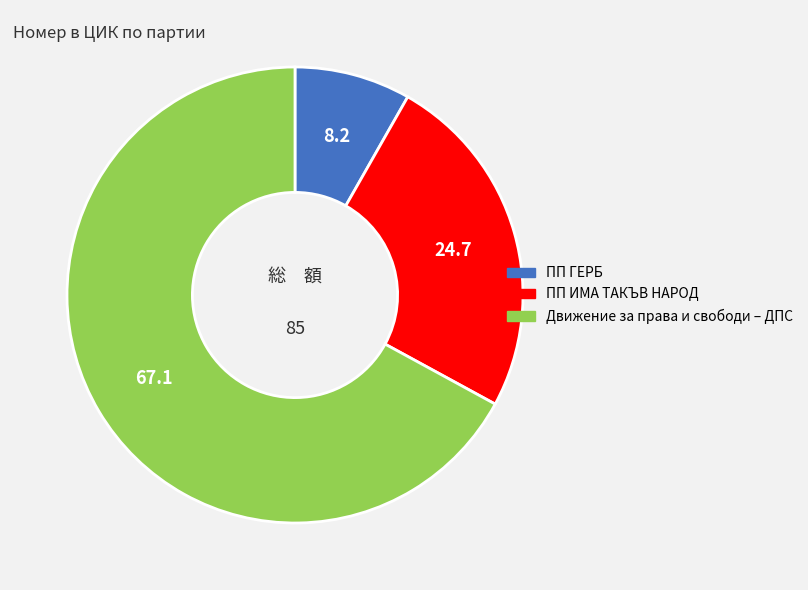

Which slice is the largest?

Движение за права и свободи – ДПС